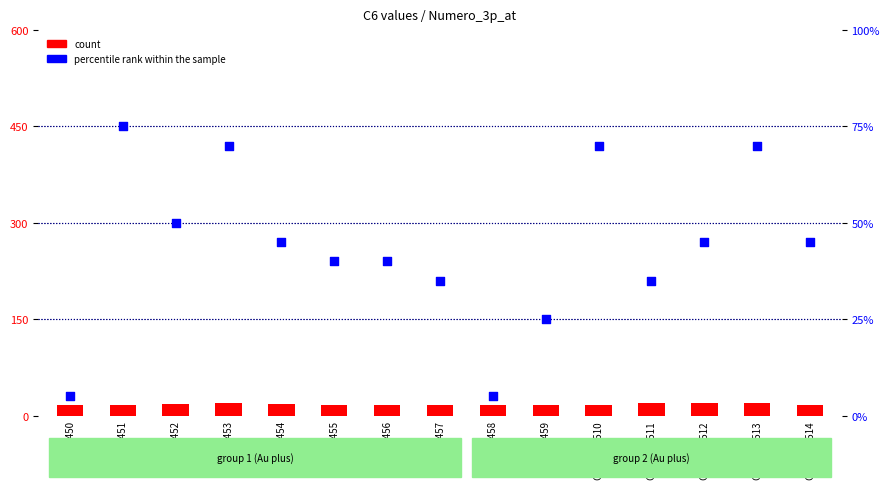

What is the total value across all series at GSM177456?

57